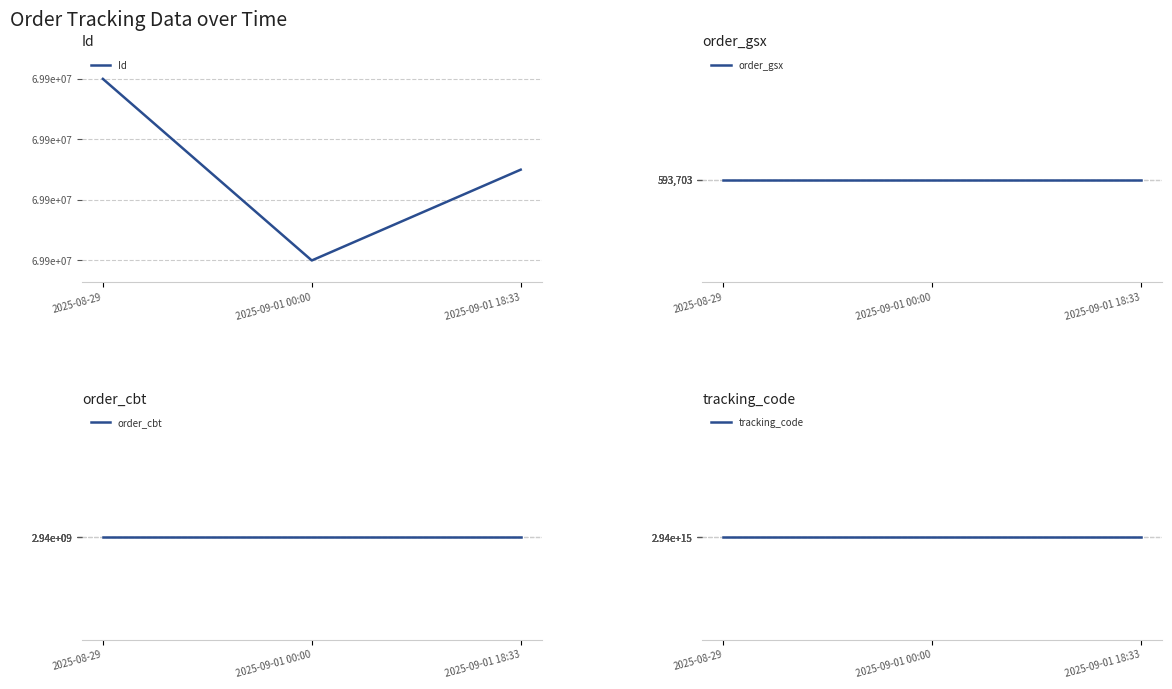

What is the total value across all series at 2025-09-01 00:00?

2942324100364188